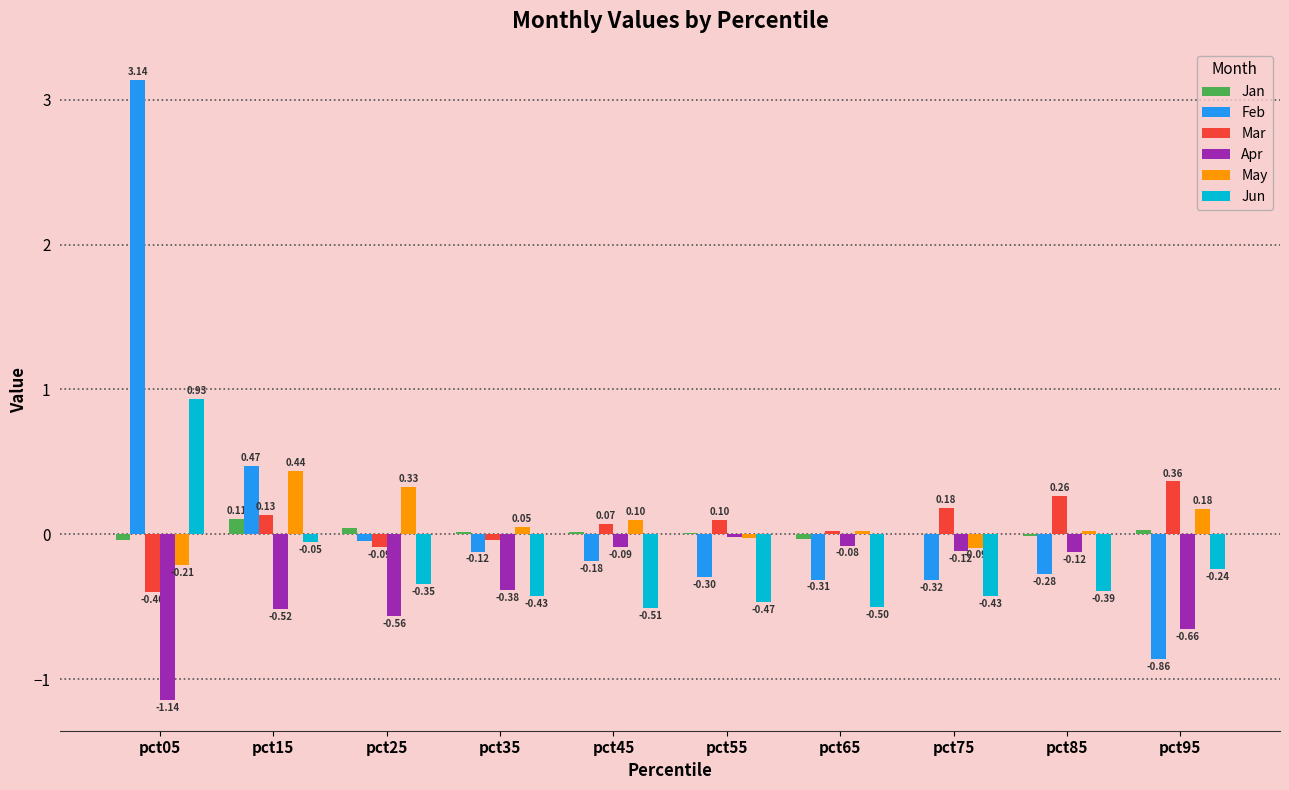

Are the bars grouped side by side (vs. stacked)?

Yes